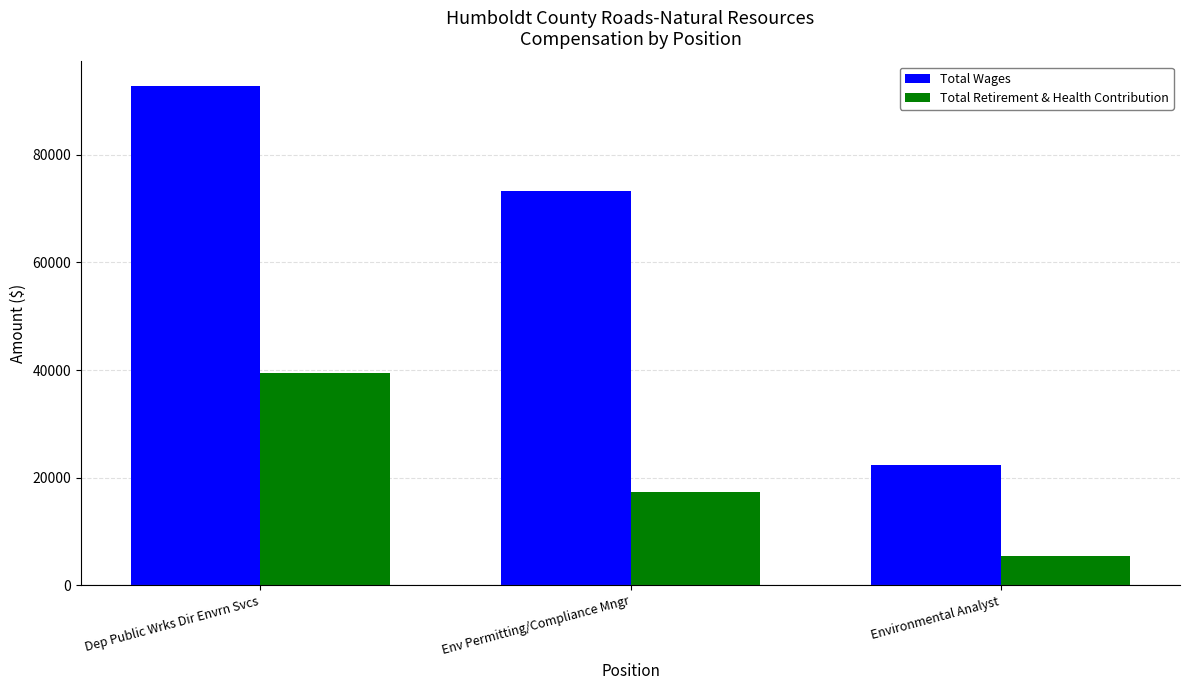

Which category has the lowest value across all series?

Environmental Analyst